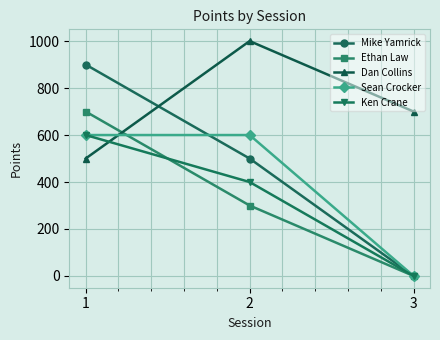

What is the total value across all series at 3?

700